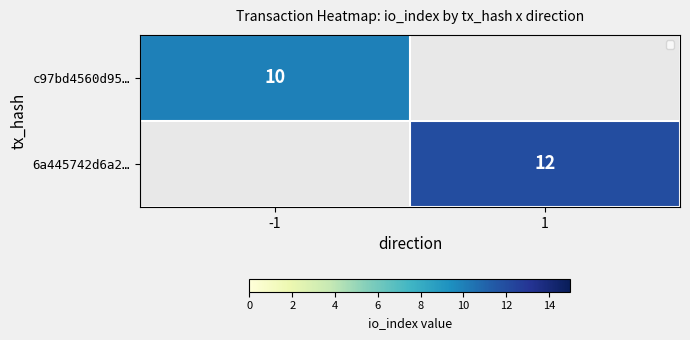

At how many categories does at least one series exceed 10?

1